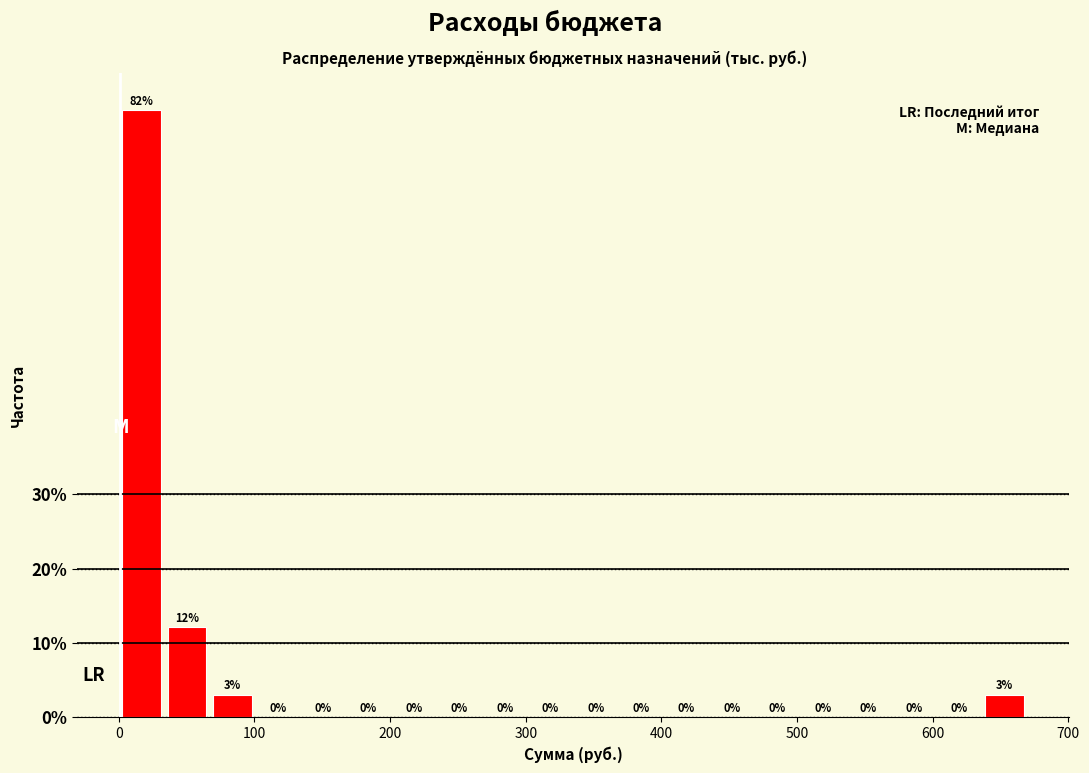

Around what value on the x-axis is the tallest bar? Give the approximate position of its centre, as read against the axis.

20